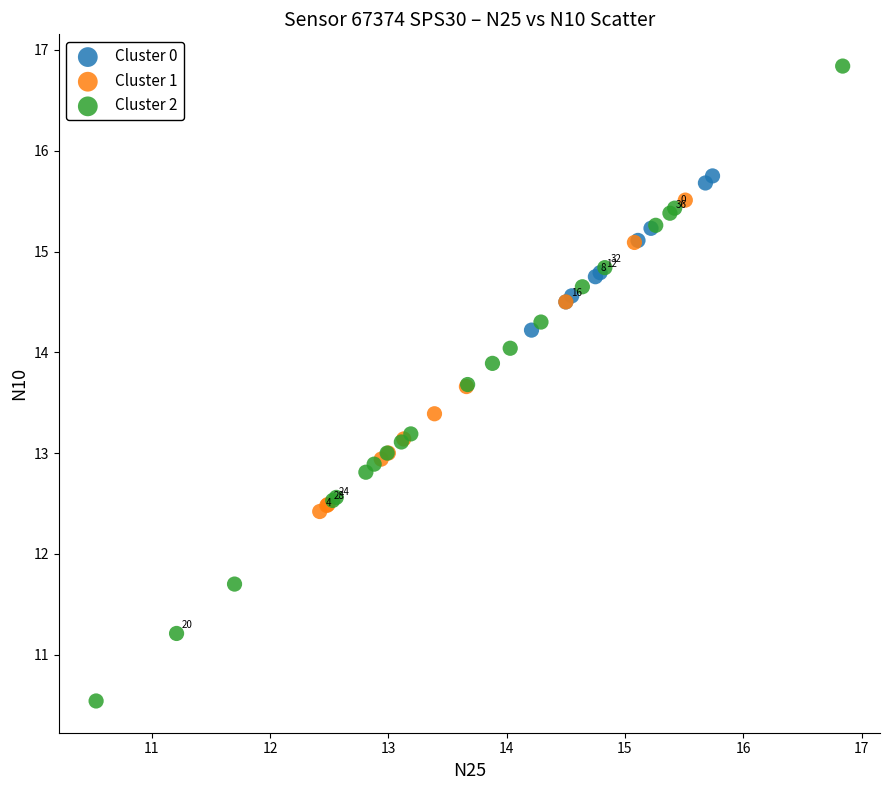

Which series has the largest Y range (max minus min)?

Cluster 2